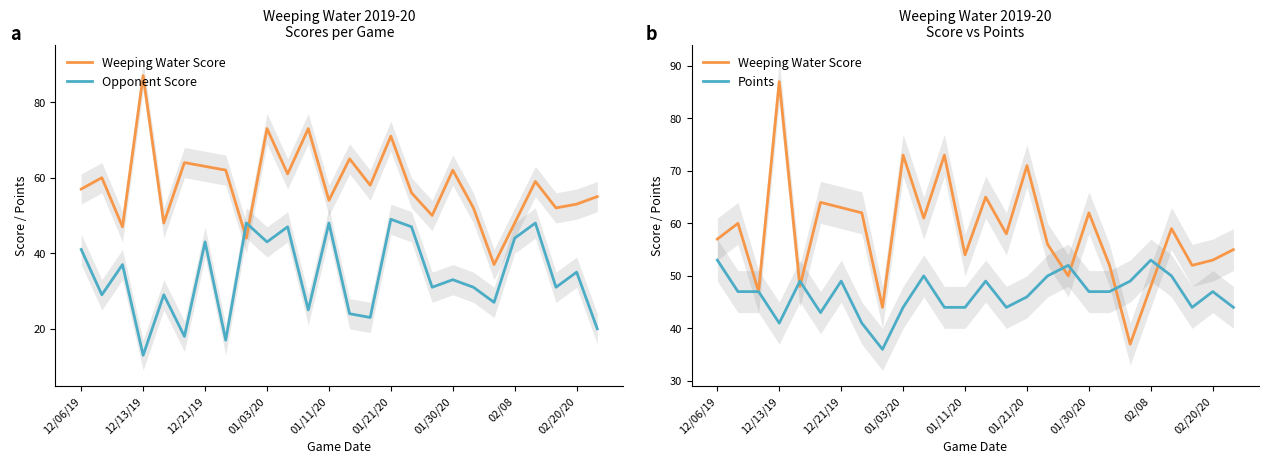

Reading left to right, what are all the values shown in this chart?

Weeping Water Score: 57	60	47	87	48	64	63	62	44	73	61	73	54	65	58	71	56	50	62	52	37	48	59	52	53	55
Opponent Score: 41	29	37	13	29	18	43	17	48	43	47	25	48	24	23	49	47	31	33	31	27	44	48	31	35	20
Points: 53	47	47	41	49	43	49	41	36	44	50	44	44	49	44	46	50	52	47	47	49	53	50	44	47	44